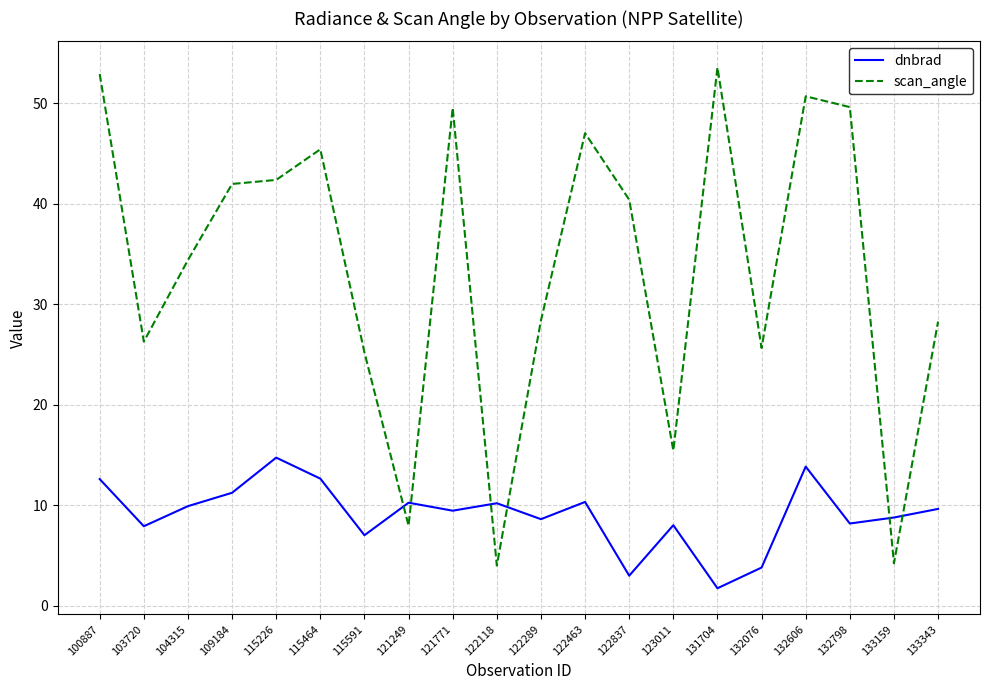

What value does the dnbrad series have at 109184?

11.2